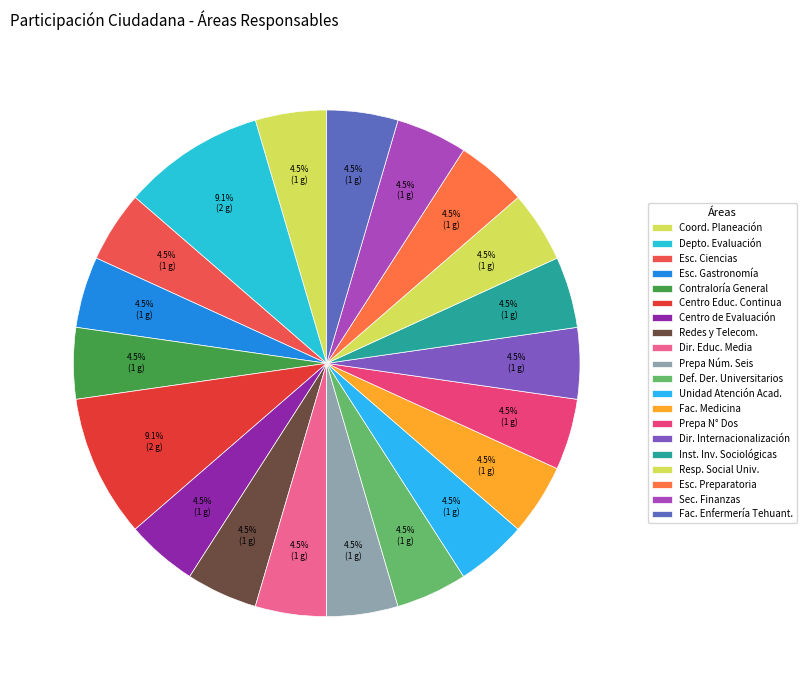

Which category has the biggest portion of the pie?

Departamento de Evaluación y Seguimiento